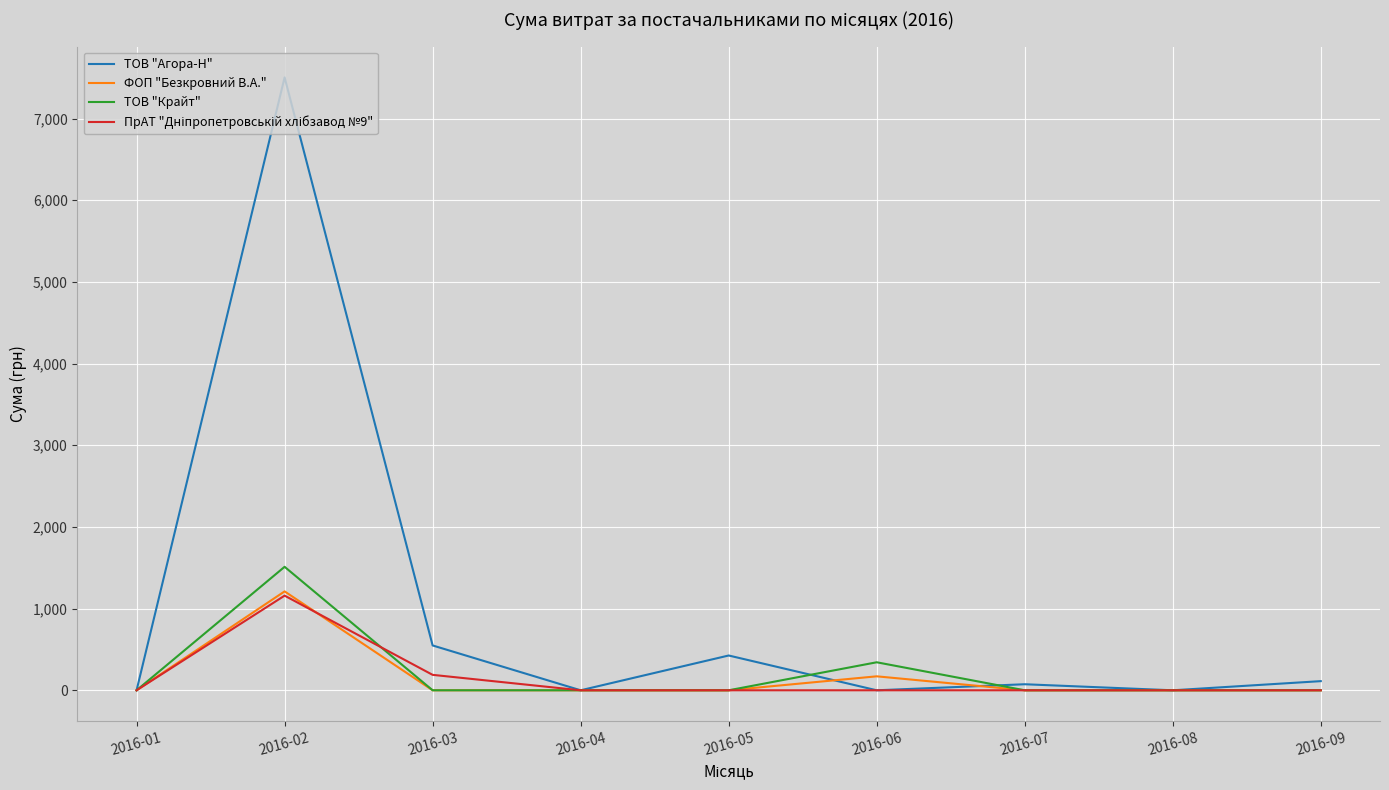

At which category is the sum across all series the highest?

2016-02